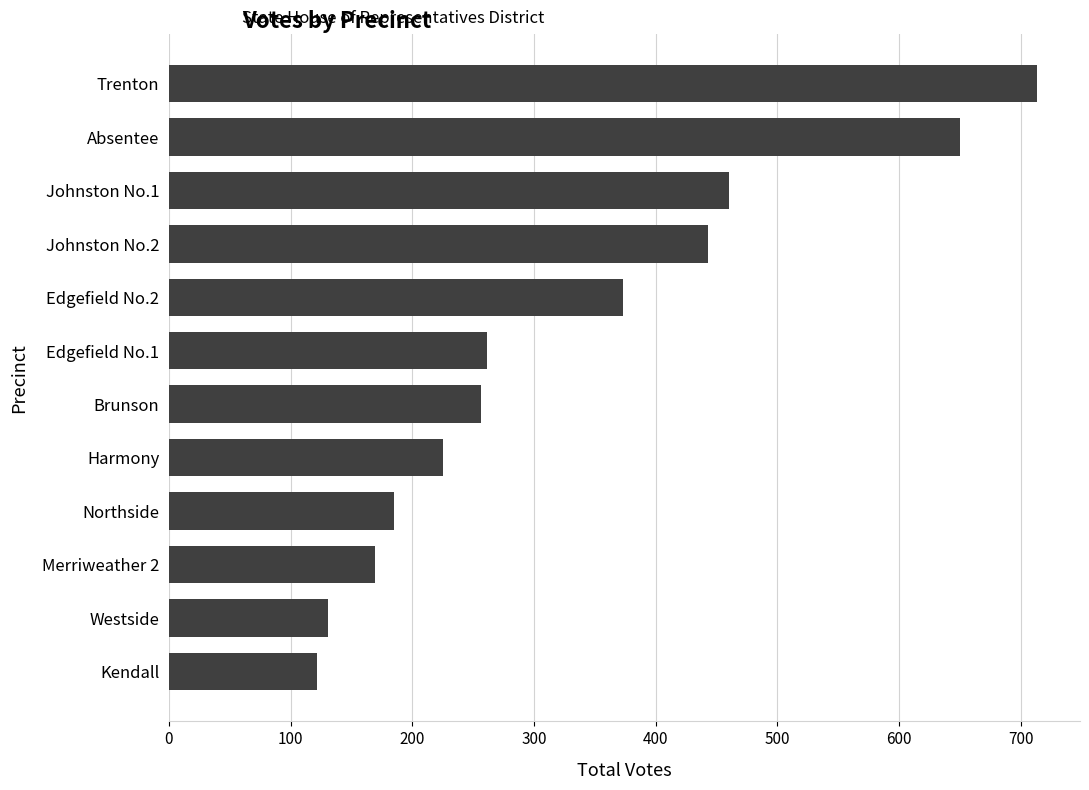

Does the chart contain any negative values?

No